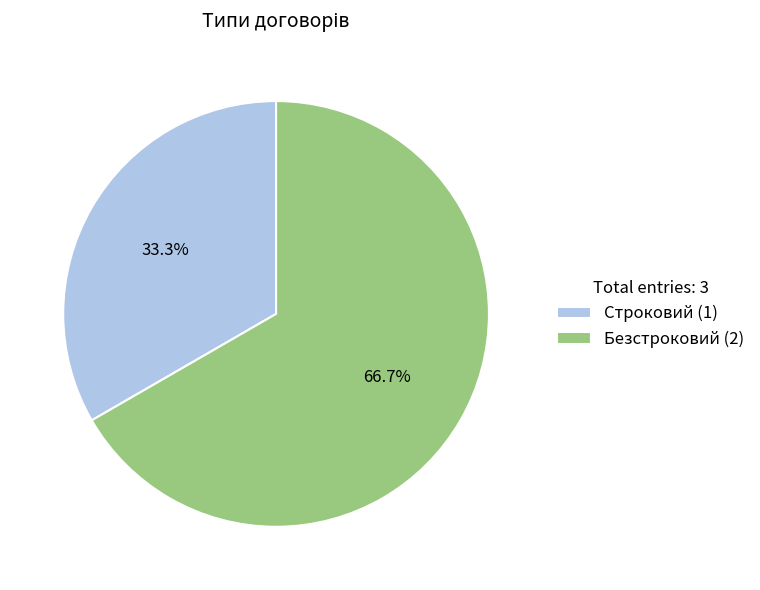

Is there a majority slice in this chart?

Yes